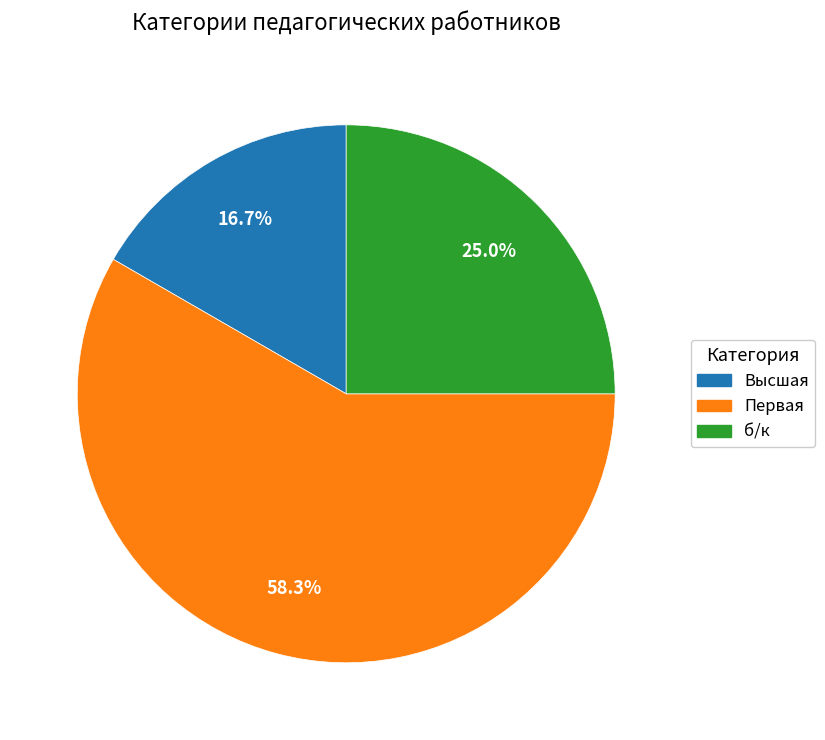

Which category has the smallest portion of the pie?

Высшая